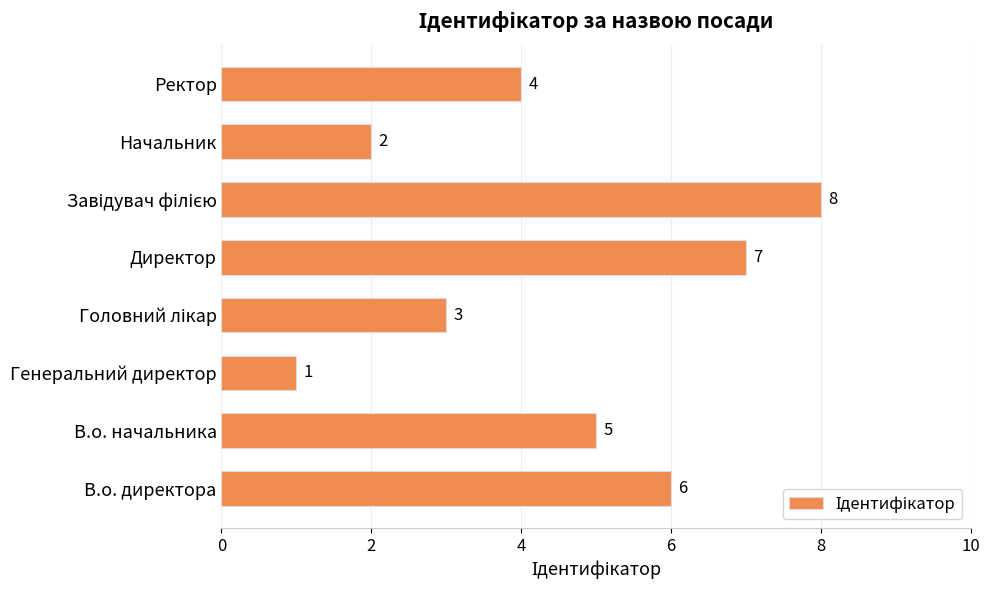

Which label corresponds to the smallest value in the chart?

Генеральний директор